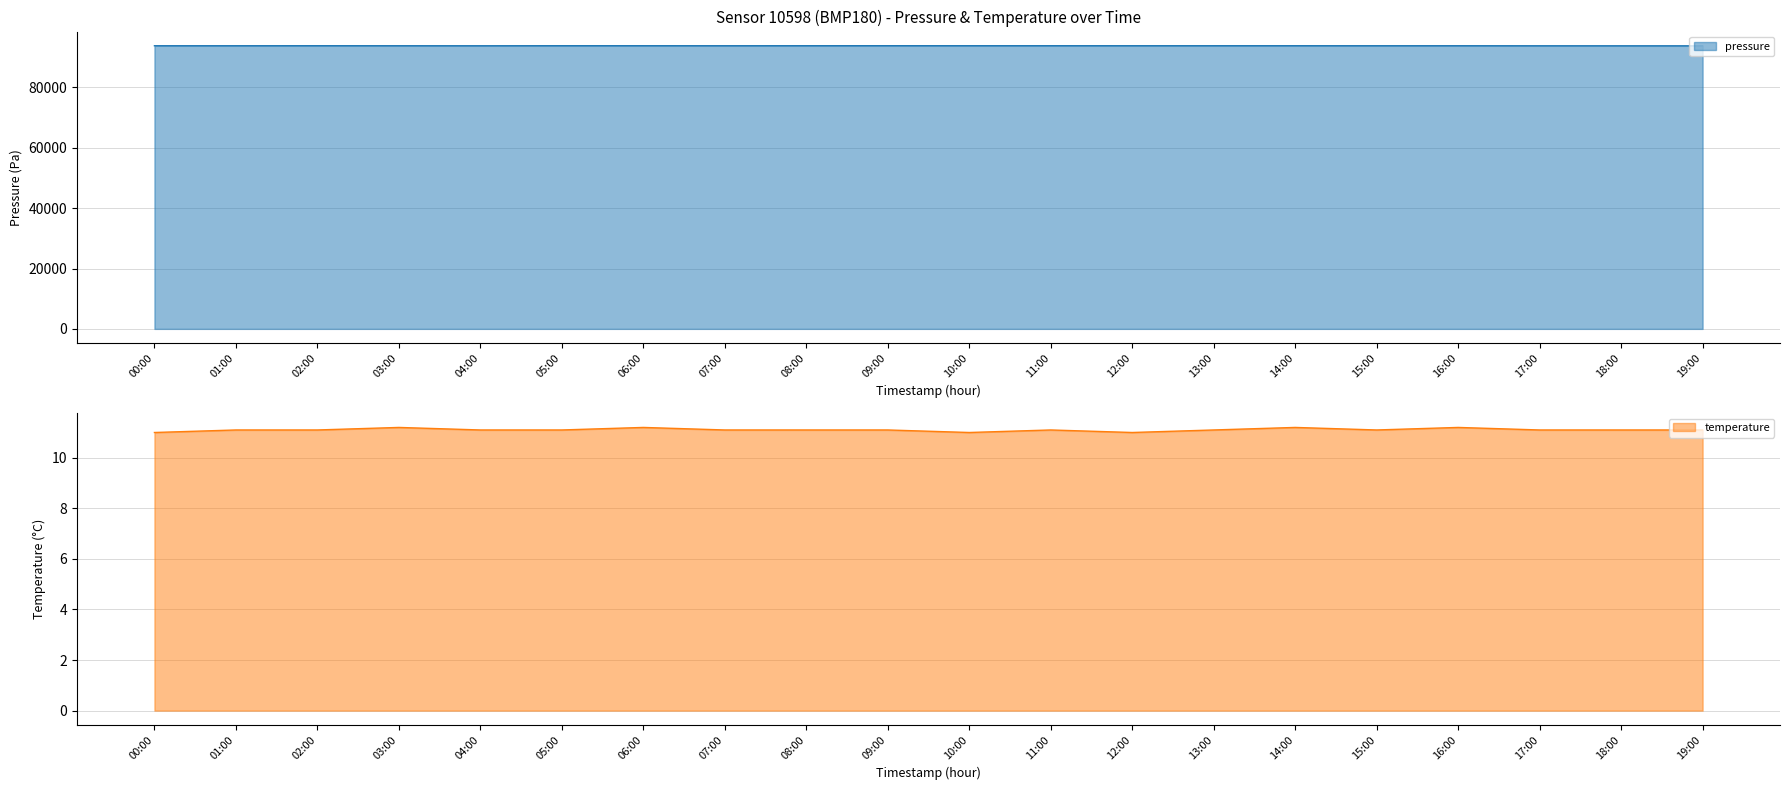

True or false: pressure and temperature intersect in this chart.

False